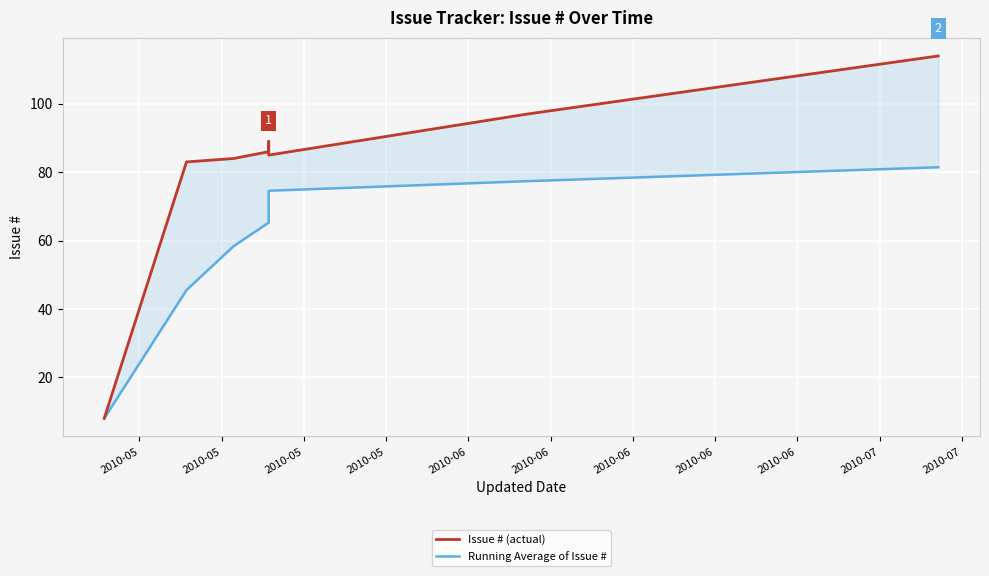

True or false: Running Average of Issue # and Issue # (actual) cross at least once.

False